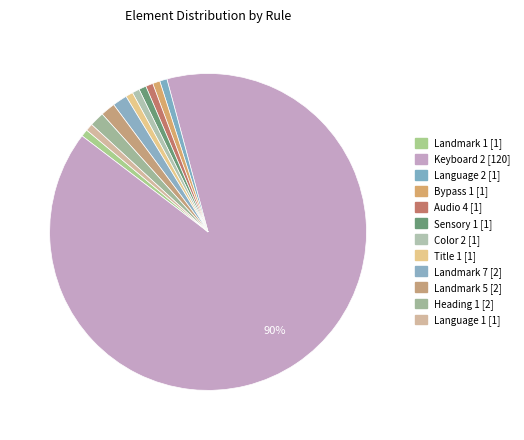

The Bypass 1 slice represents 1% of the pie. True or false?

True